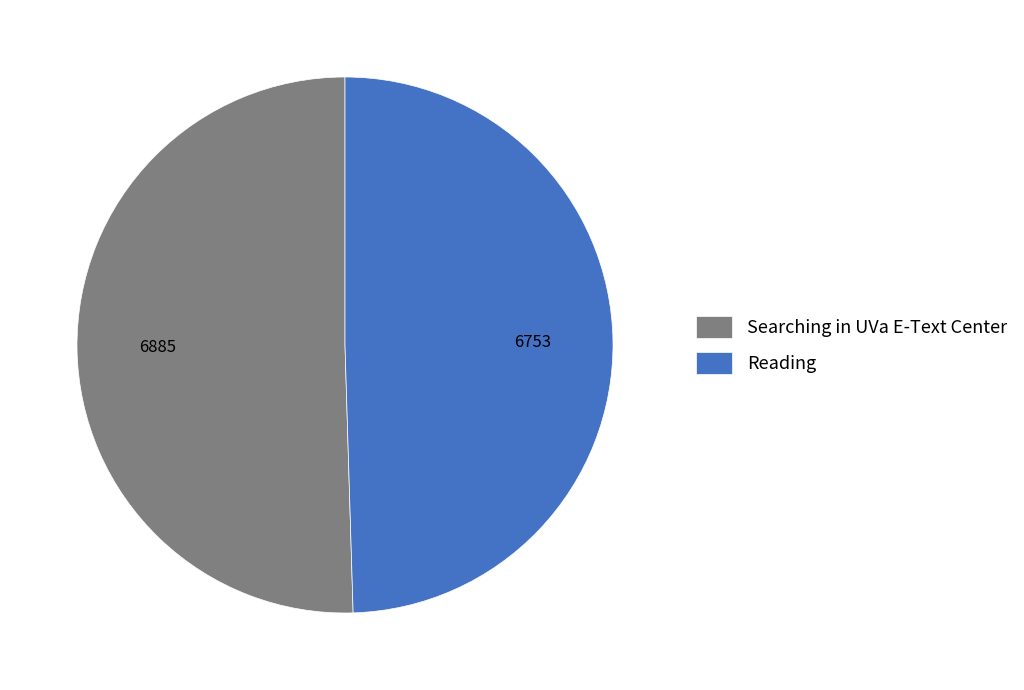

Combined, do Reading and Searching in UVa E-Text Center account for over 50%?

Yes